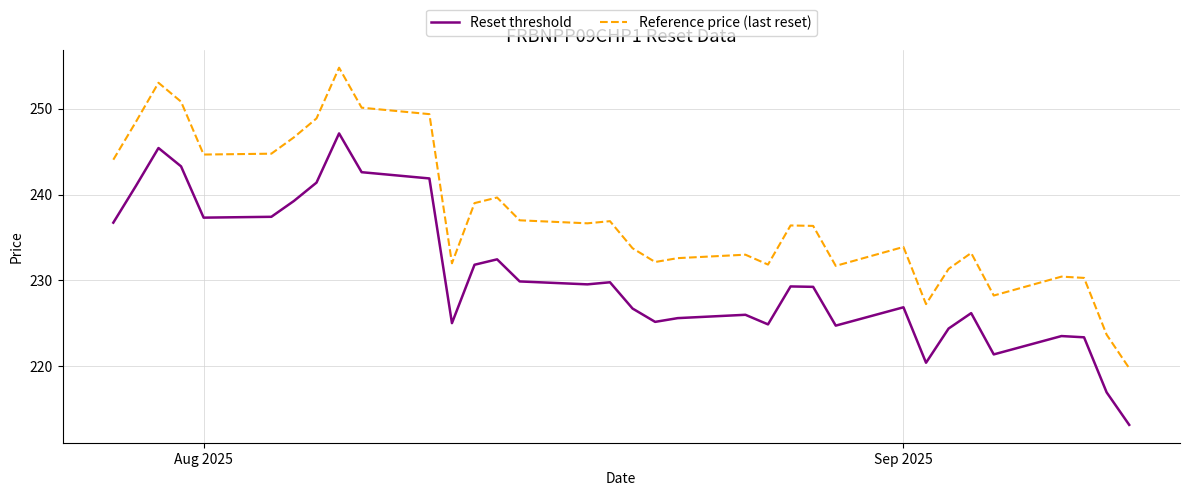

What is the difference between the maximum and minimum values in the Reset threshold series?

33.9